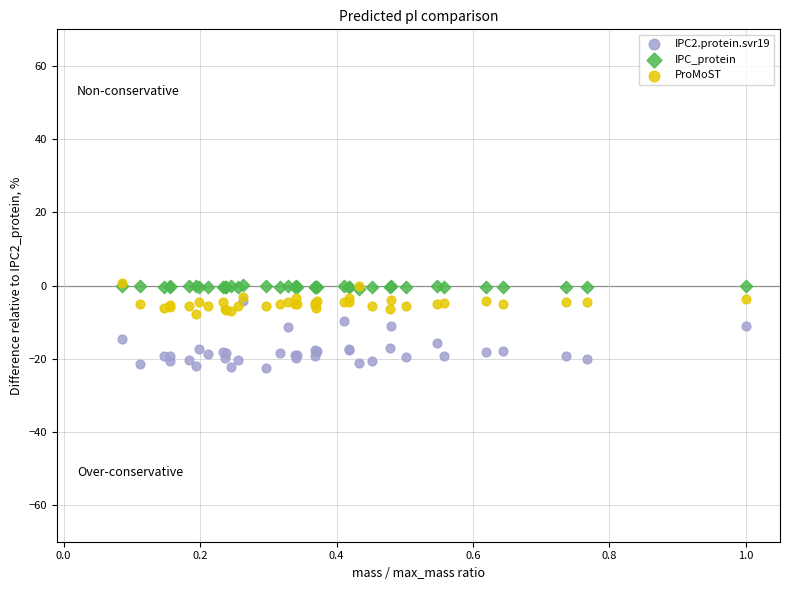

What are all the series names shown in the legend?

IPC2.protein.svr19, IPC_protein, ProMoST